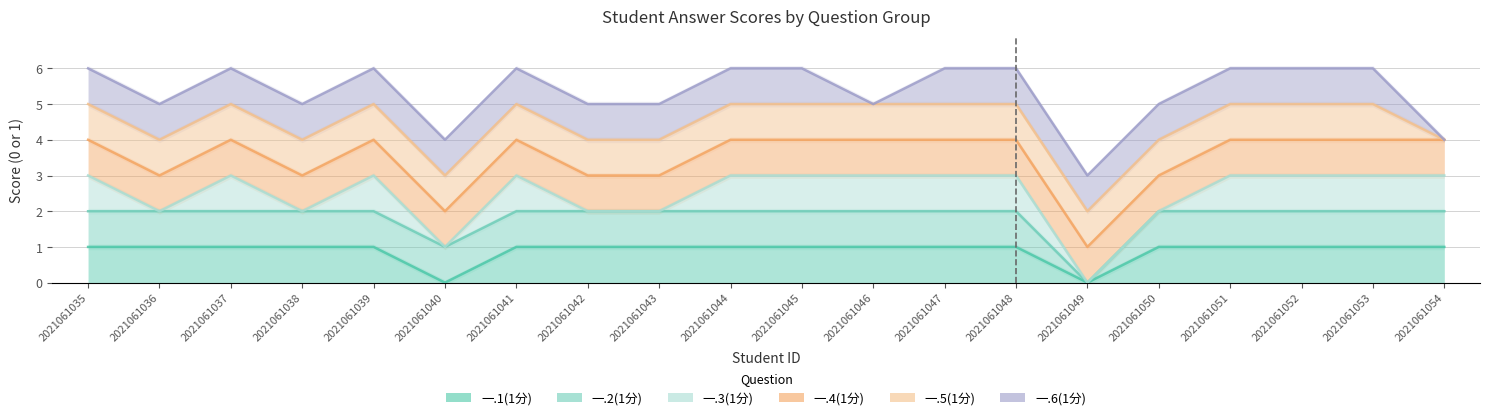

Reading left to right, transcribe all the data shown in this chart.

一.1(1分): 2021061035=1	2021061036=1	2021061037=1	2021061038=1	2021061039=1	2021061040=0	2021061041=1	2021061042=1	2021061043=1	2021061044=1	2021061045=1	2021061046=1	2021061047=1	2021061048=1	2021061049=0	2021061050=1	2021061051=1	2021061052=1	2021061053=1	2021061054=1
一.2(1分): 2021061035=2	2021061036=2	2021061037=2	2021061038=2	2021061039=2	2021061040=1	2021061041=2	2021061042=2	2021061043=2	2021061044=2	2021061045=2	2021061046=2	2021061047=2	2021061048=2	2021061049=0	2021061050=2	2021061051=2	2021061052=2	2021061053=2	2021061054=2
一.3(1分): 2021061035=3	2021061036=2	2021061037=3	2021061038=2	2021061039=3	2021061040=1	2021061041=3	2021061042=2	2021061043=2	2021061044=3	2021061045=3	2021061046=3	2021061047=3	2021061048=3	2021061049=0	2021061050=2	2021061051=3	2021061052=3	2021061053=3	2021061054=3
一.4(1分): 2021061035=4	2021061036=3	2021061037=4	2021061038=3	2021061039=4	2021061040=2	2021061041=4	2021061042=3	2021061043=3	2021061044=4	2021061045=4	2021061046=4	2021061047=4	2021061048=4	2021061049=1	2021061050=3	2021061051=4	2021061052=4	2021061053=4	2021061054=4
一.5(1分): 2021061035=5	2021061036=4	2021061037=5	2021061038=4	2021061039=5	2021061040=3	2021061041=5	2021061042=4	2021061043=4	2021061044=5	2021061045=5	2021061046=5	2021061047=5	2021061048=5	2021061049=2	2021061050=4	2021061051=5	2021061052=5	2021061053=5	2021061054=4
一.6(1分): 2021061035=6	2021061036=5	2021061037=6	2021061038=5	2021061039=6	2021061040=4	2021061041=6	2021061042=5	2021061043=5	2021061044=6	2021061045=6	2021061046=5	2021061047=6	2021061048=6	2021061049=3	2021061050=5	2021061051=6	2021061052=6	2021061053=6	2021061054=4